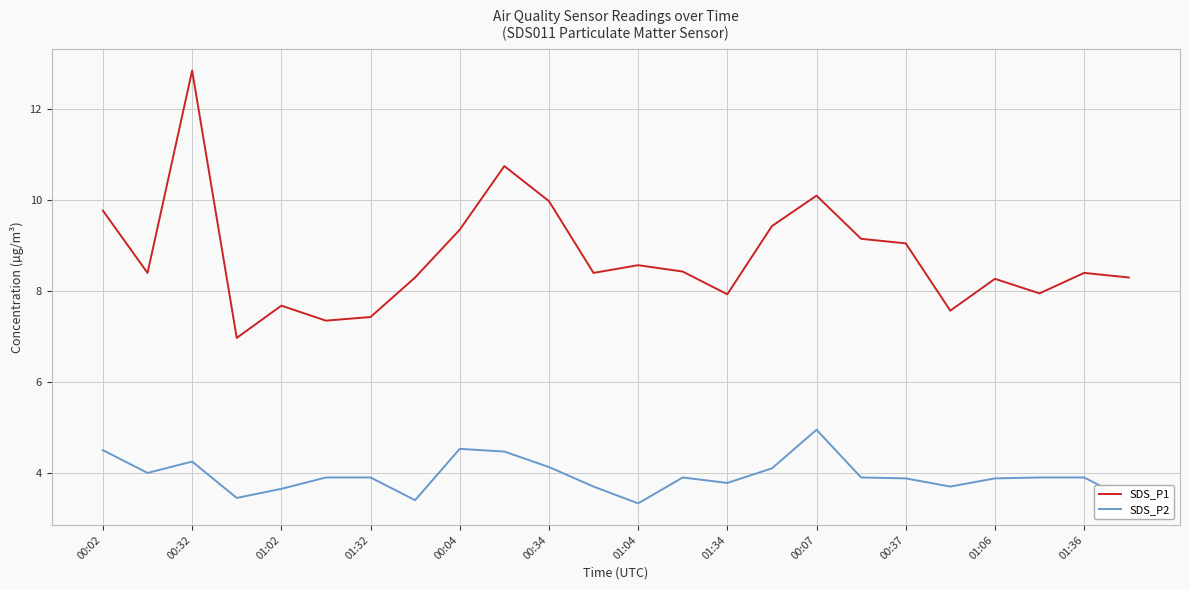

What are all the series names shown in the legend?

SDS_P1, SDS_P2